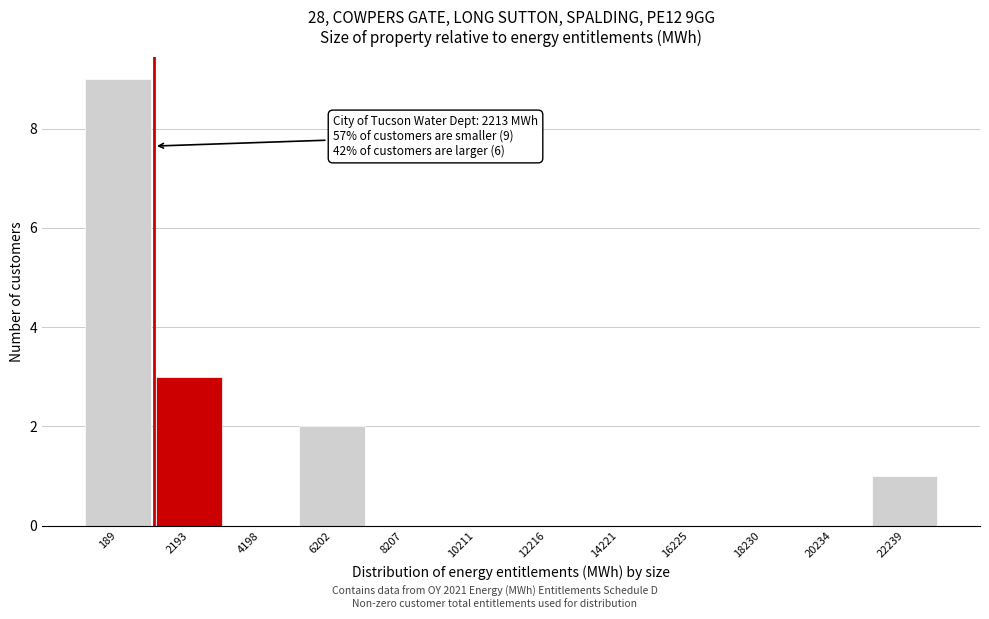

Reading left to right, extract all data points from this chart.

189=9	2193=3	4198=0	6202=2	8207=0	10211=0	12216=0	14221=0	16225=0	18230=0	20234=0	22239=1